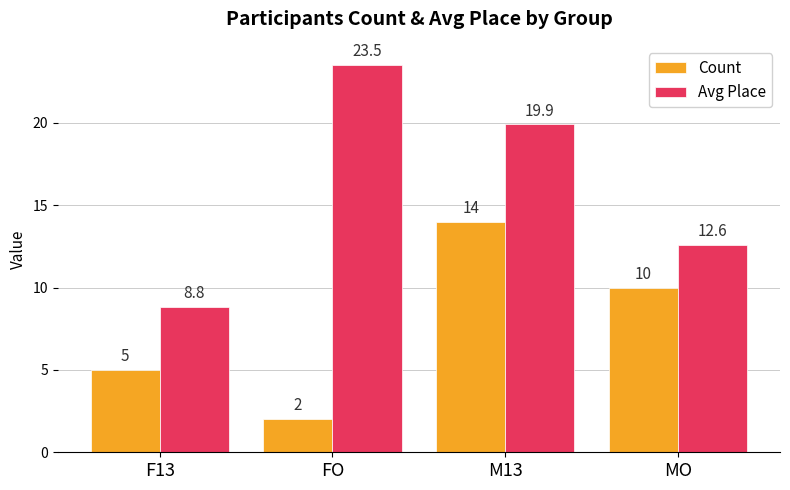

What is the value of the Count bar at the 1st from the left?

5.0